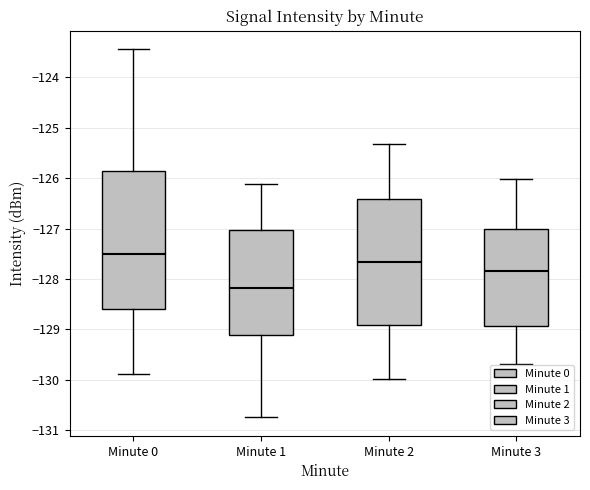

Reading left to right, read every box against the y-axis: the position of its median line, the range the box covers, and the ends of its whiskers. The values are not printed on the chart, so give them approximately, as read against the axis.

Minute 0: median -127.5, box -128.6 to -125.8, whiskers -129.9 to -123.4
Minute 1: median -128.2, box -129.1 to -127.0, whiskers -130.7 to -126.1
Minute 2: median -127.7, box -128.9 to -126.4, whiskers -130.0 to -125.3
Minute 3: median -127.8, box -128.9 to -127.0, whiskers -129.7 to -126.0